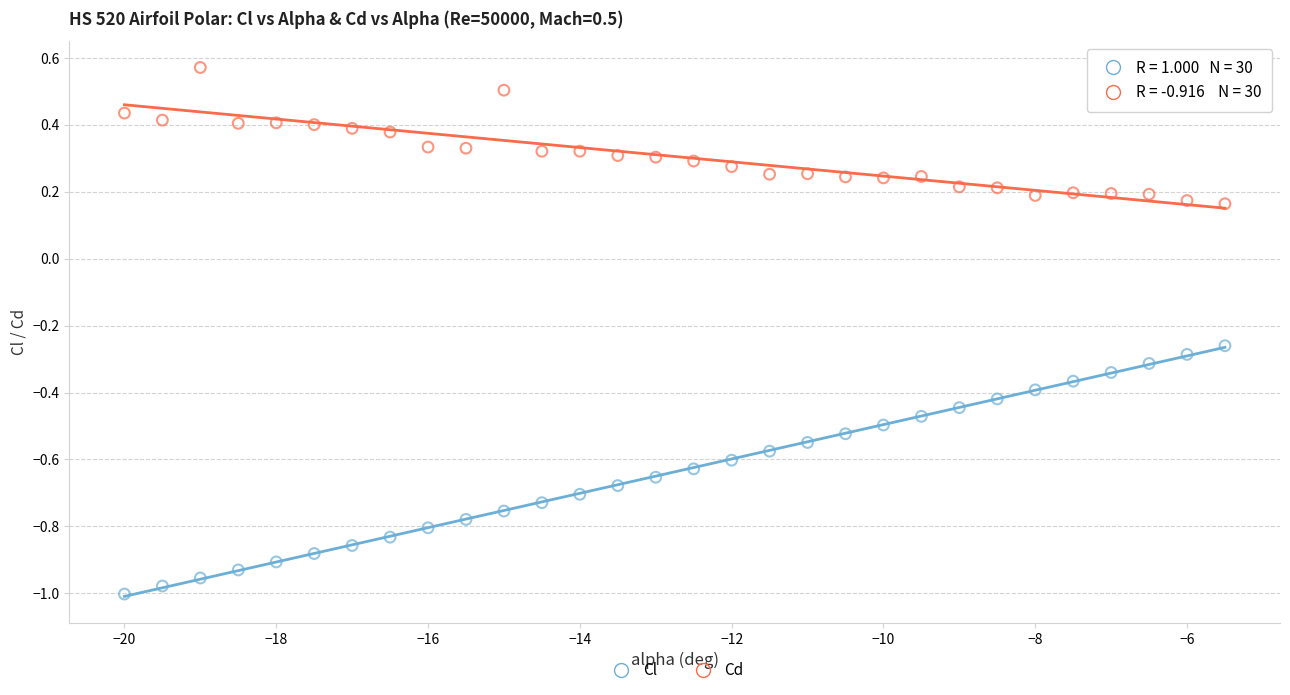

Across all data points, what is the range of Y values (max minus min)?

1.6